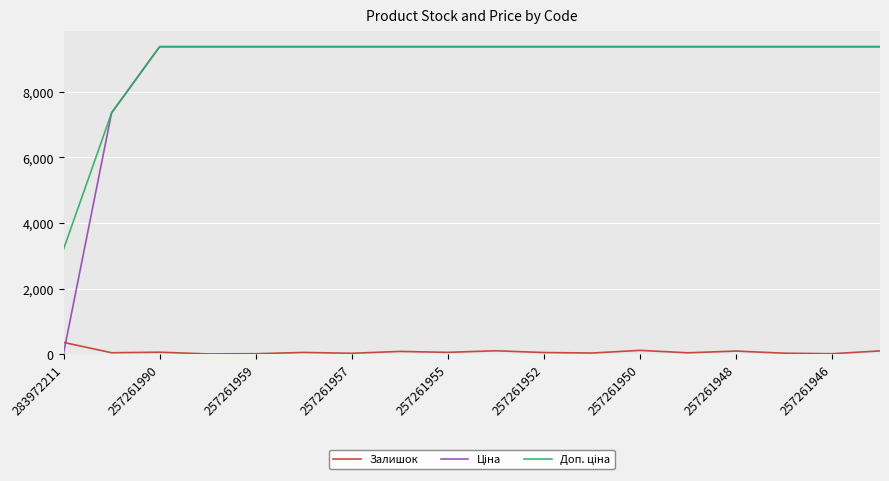

How many intersections are there between Ціна and Залишок?

1